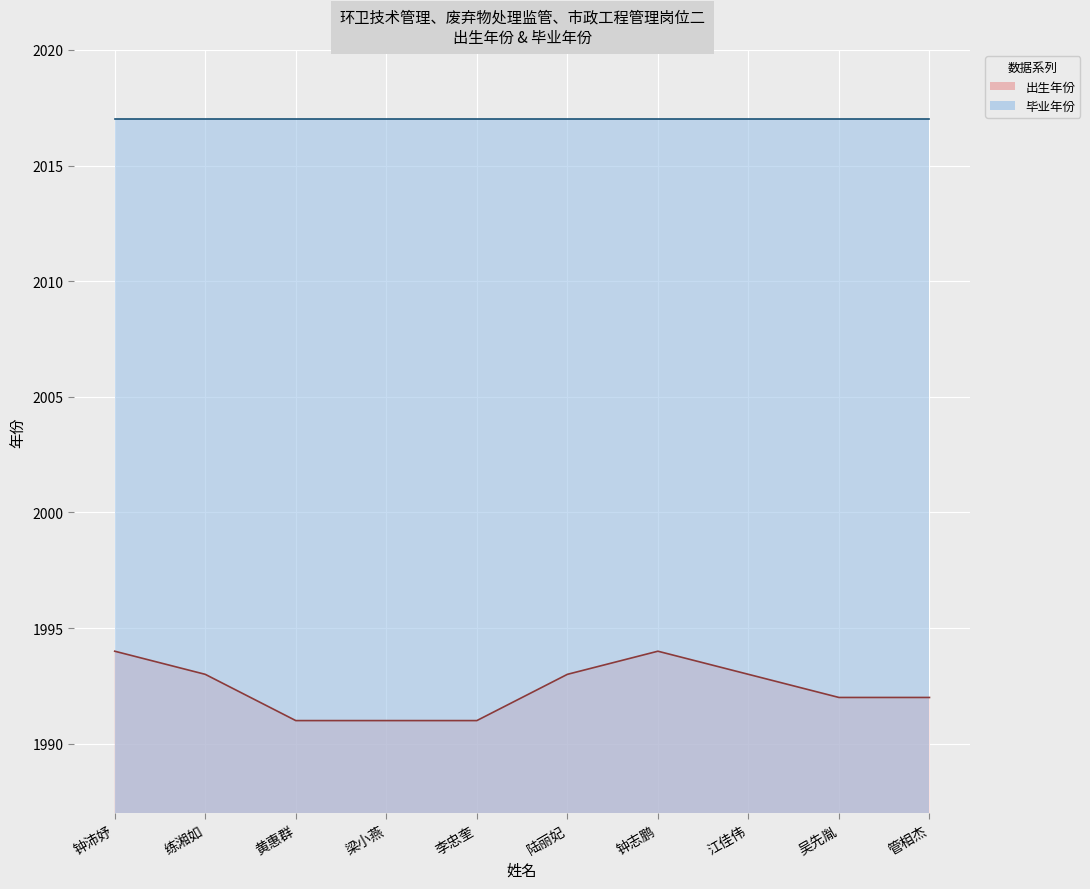

Between 江佳伟 and 李忠奎, which is larger?

江佳伟